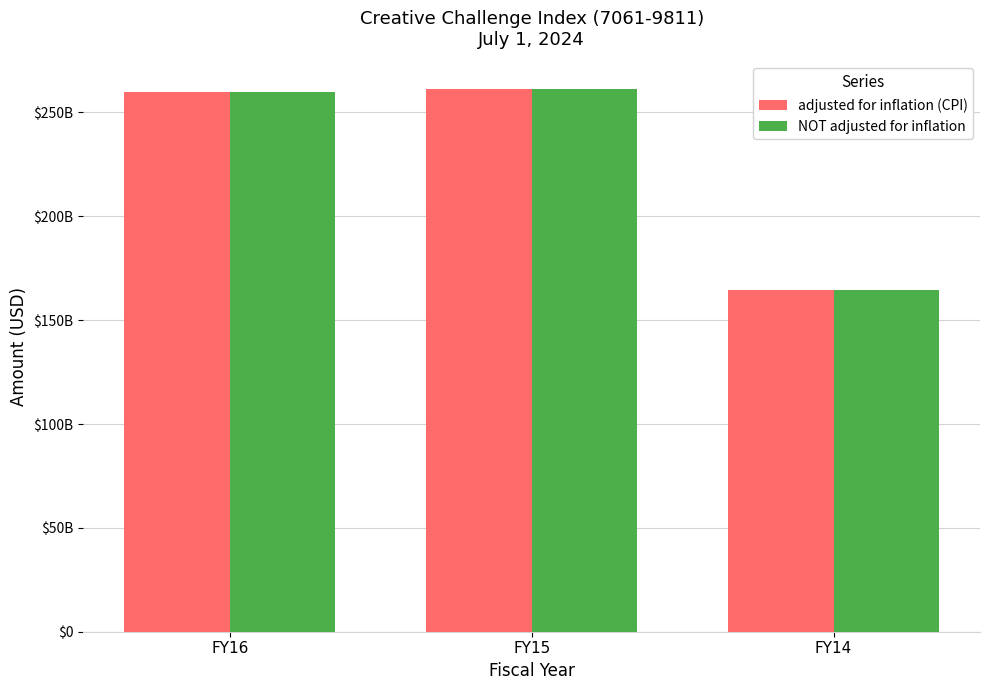

Which category has the highest value across all series?

FY15